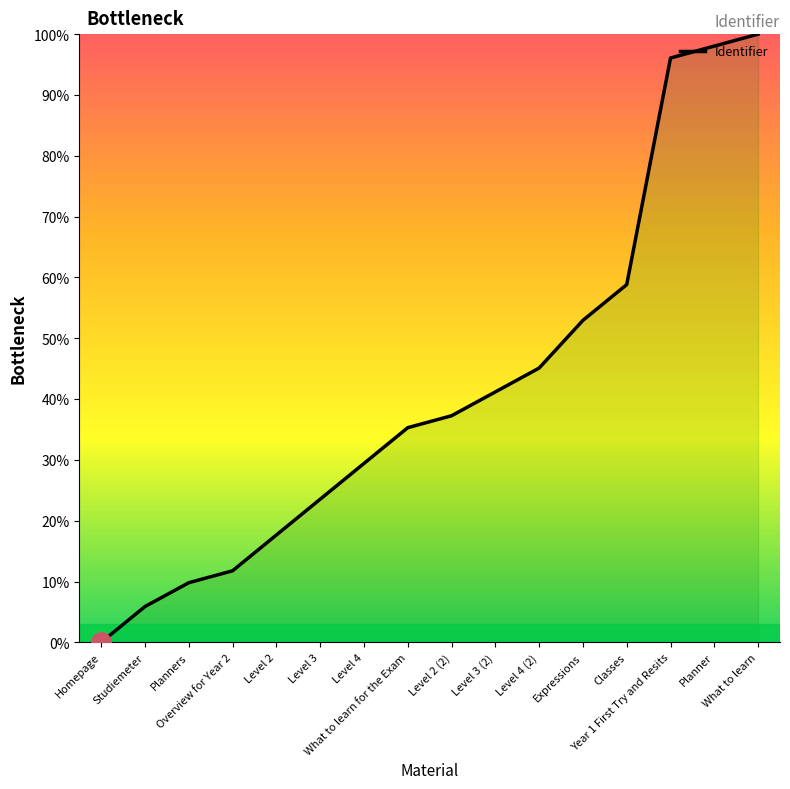

What position from the right is Homepage?

16